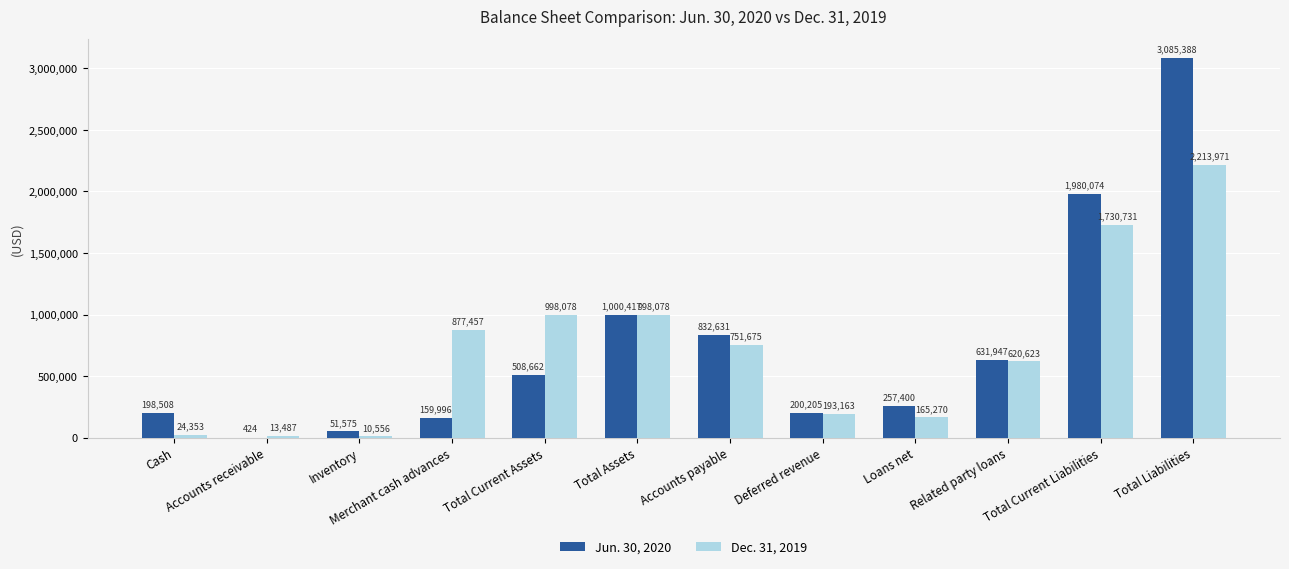

How many distinct data groups are displayed?

2